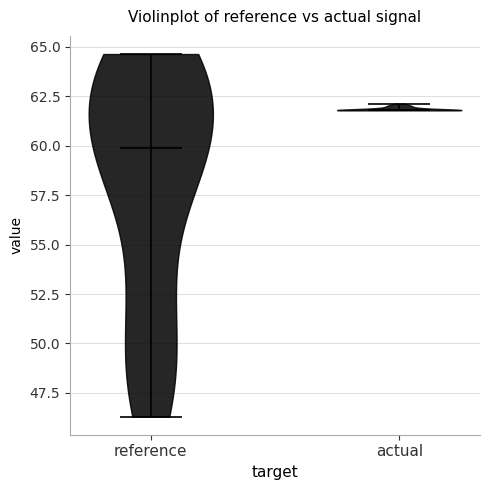

Reading left to right, read every violin against the y-axis: where its median line is, and the lowest and highest points it reaches. The values are not printed on the chart, so give them approximately, as read against the axis.

reference: median line 60.0, lowest point 46.5, highest point 64.5
actual: median line 62.0, lowest point 62.0, highest point 62.0